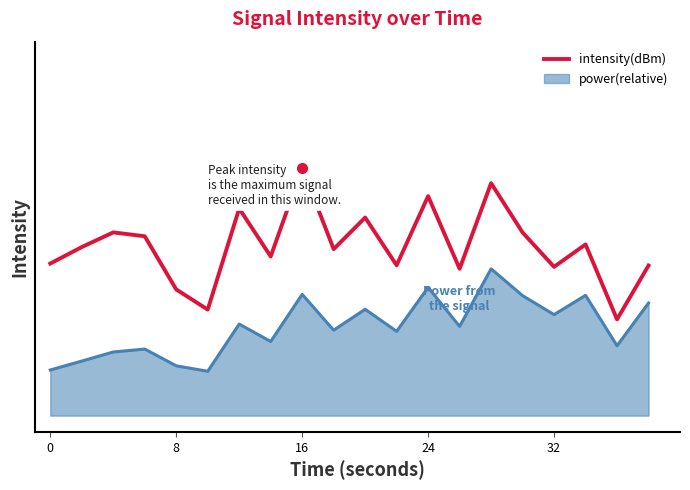

What are all the series names shown in the legend?

intensity(dBm), power(relative)